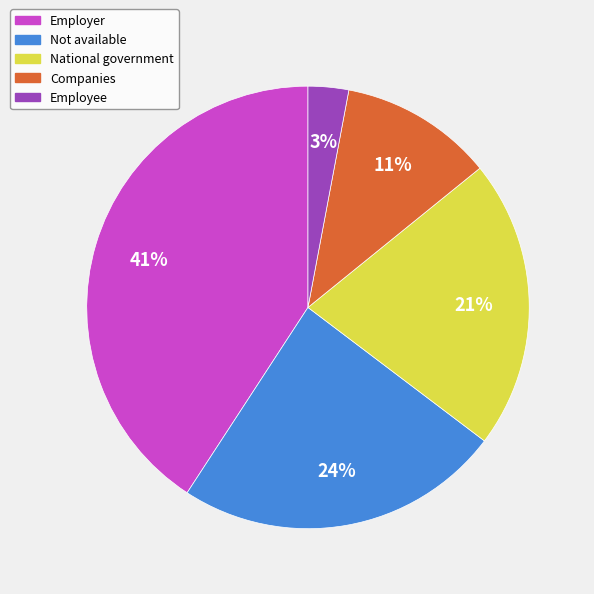

Count the number of slices in the pie.

5